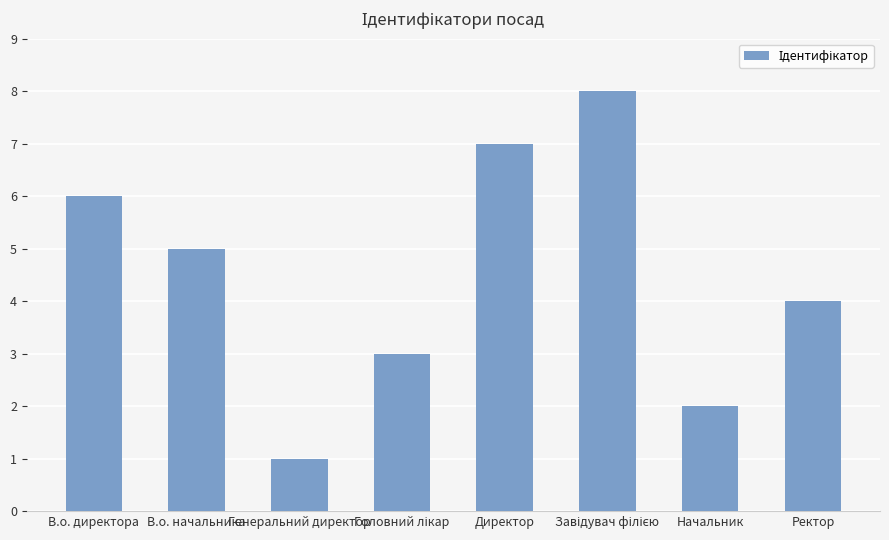

True or false: the data shows 1 at Генеральний директор.

True